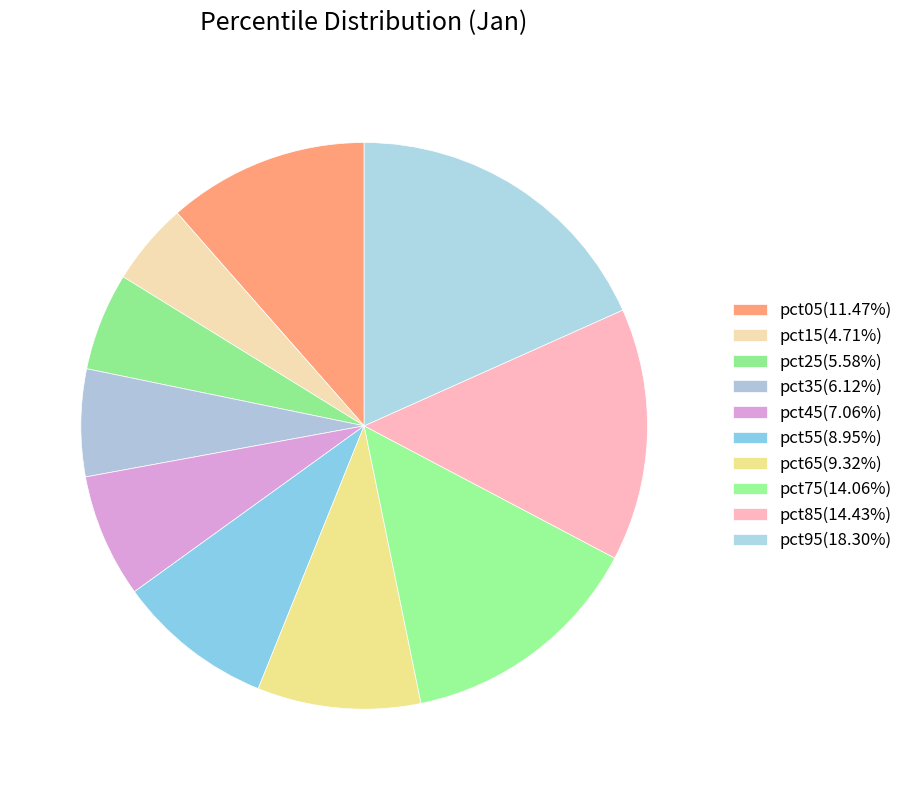

Does any single category account for the majority?

No